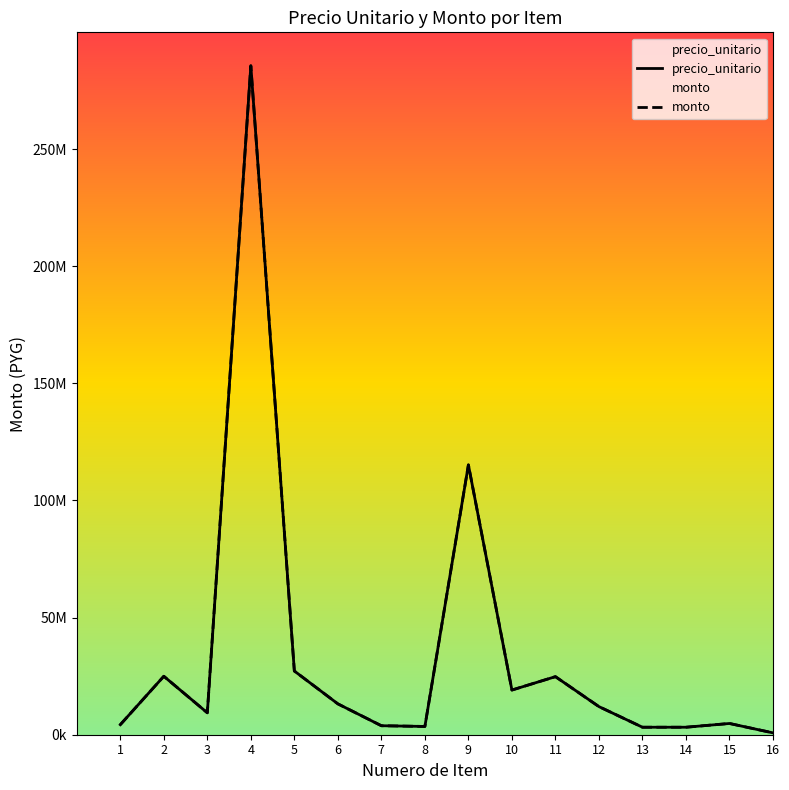

True or false: precio_unitario and monto intersect in this chart.

False